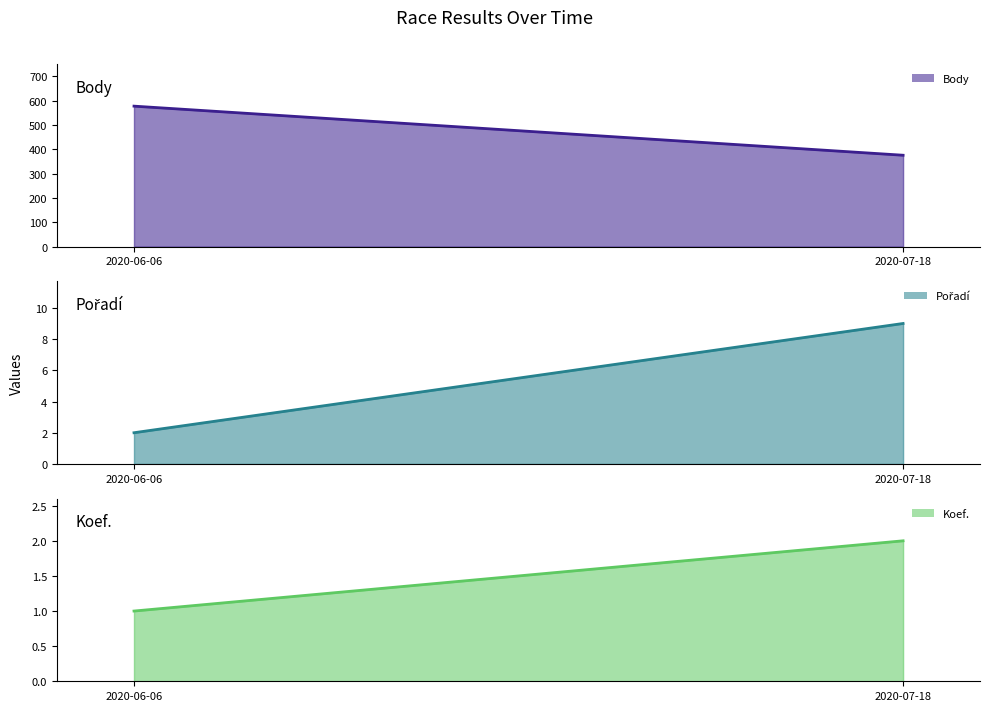

Does the chart have visible grid lines?

No